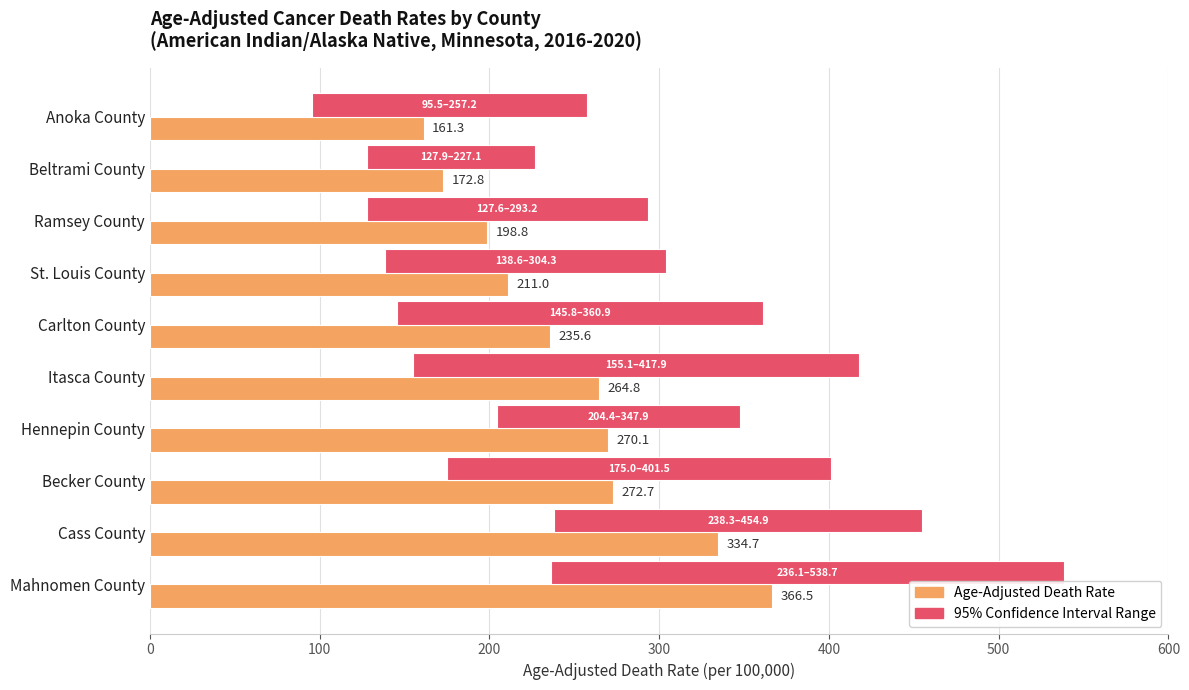

Is the value of Age-Adjusted Death Rate at Ramsey County greater than the value of 95% Confidence Interval Range at St. Louis County?

Yes